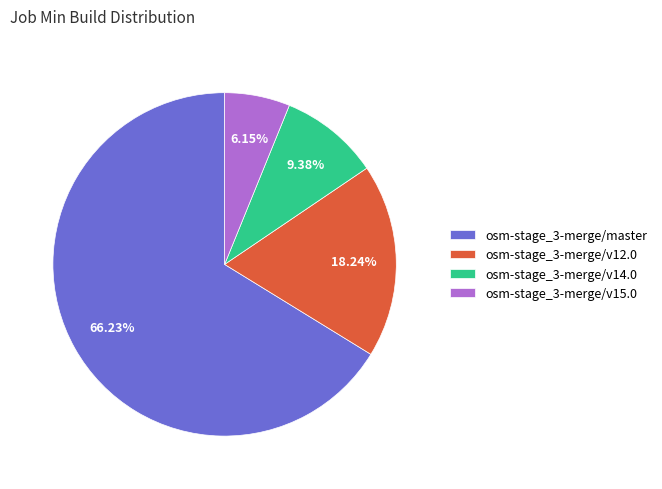

To the nearest percent, what is the difference between the largest and smallest slice percentages?

60%